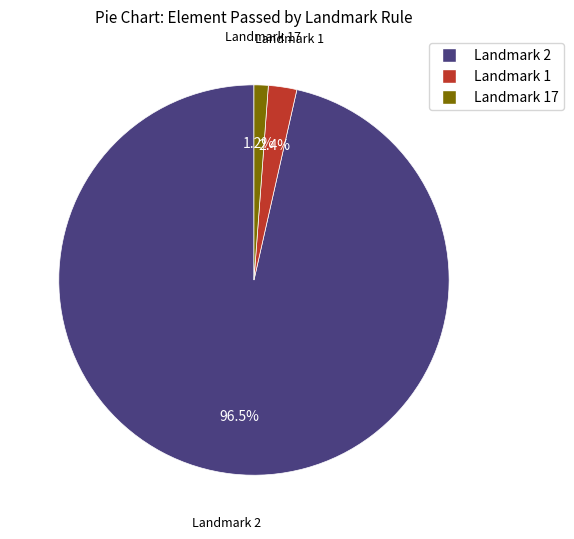

Is there any slice that represents more than half of the pie?

Yes